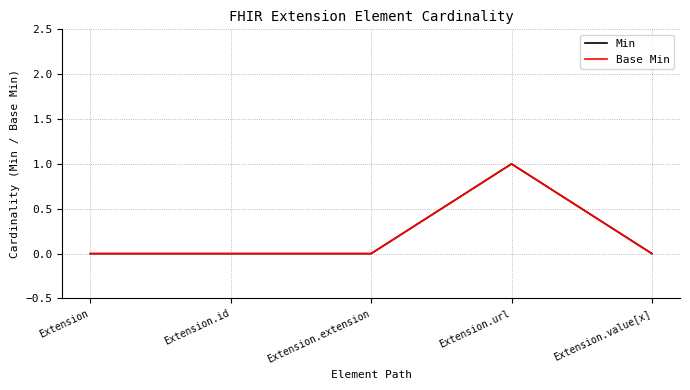

True or false: Base Min has more than 1 interior local peaks.

False